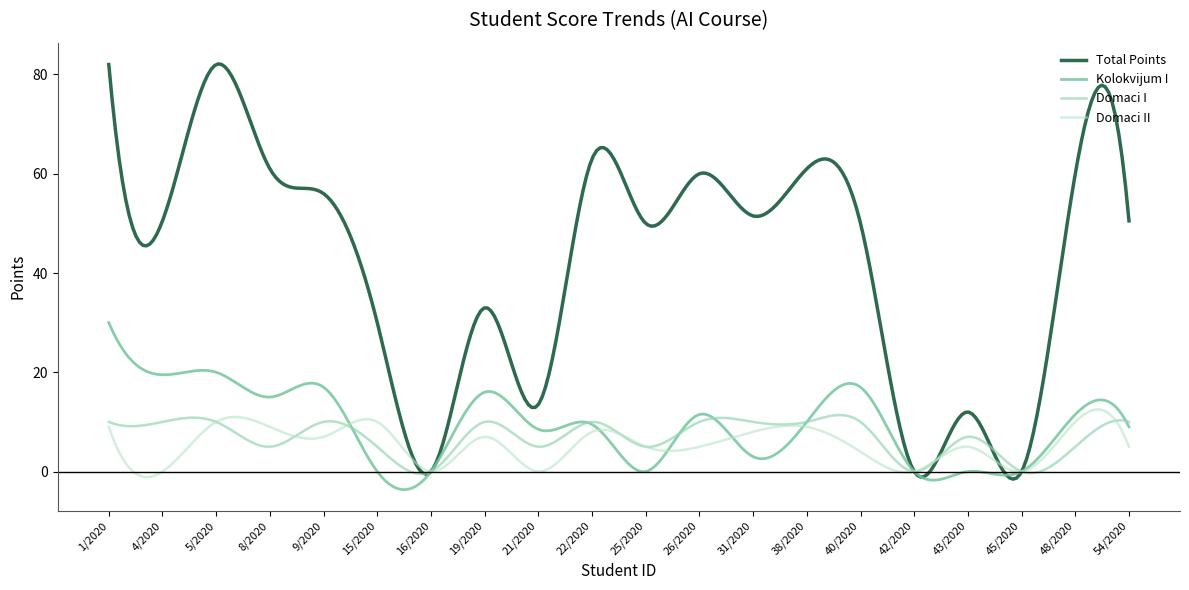

What is the maximum value for Total Points?

82.1